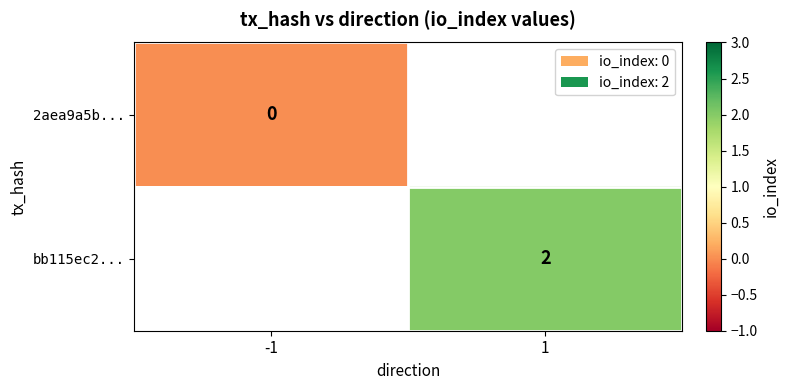

Which series has the largest range (max minus min)?

2aea9a5b...